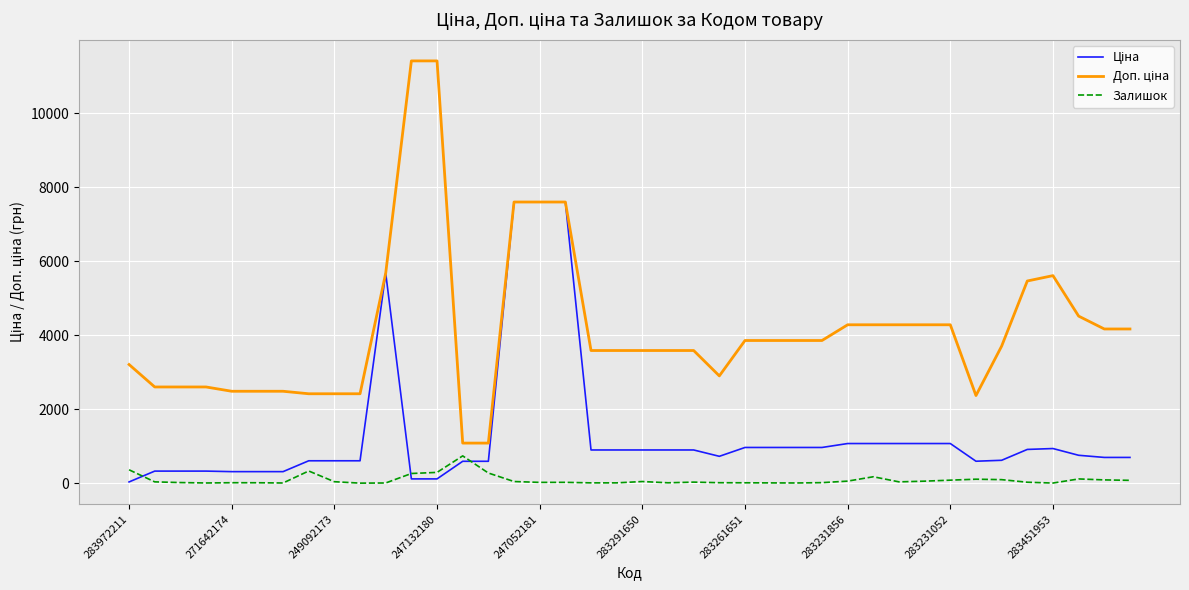

What is the maximum value shown in the chart?

11410.0